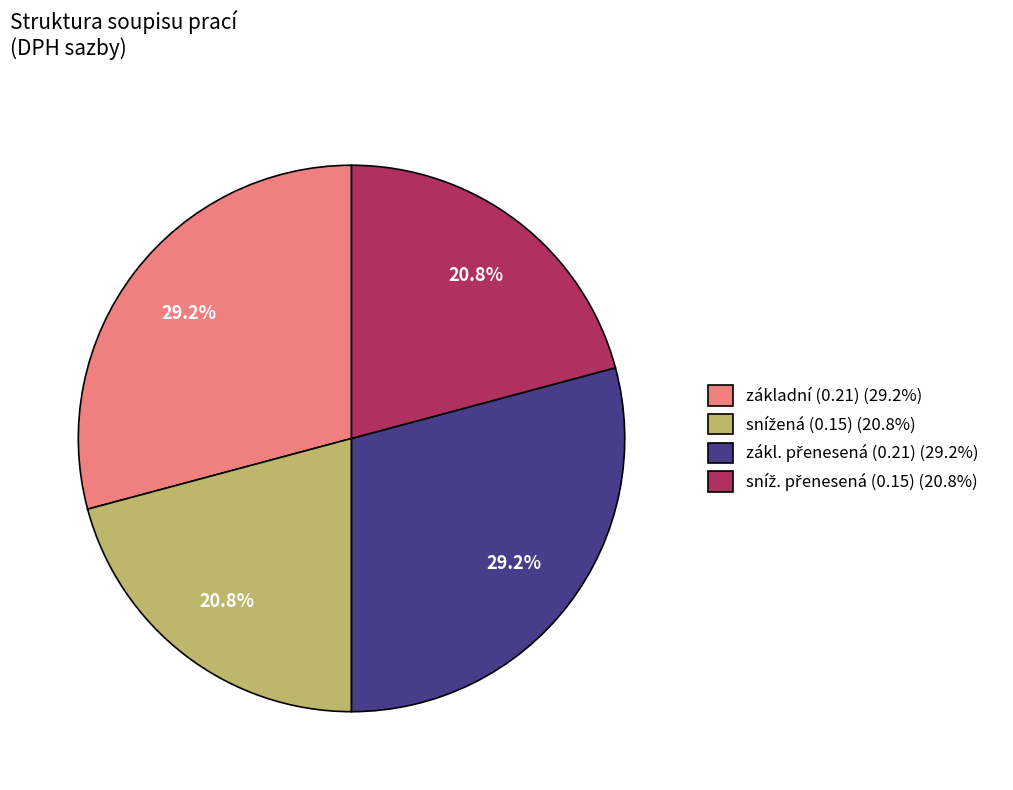

Is there a majority slice in this chart?

No